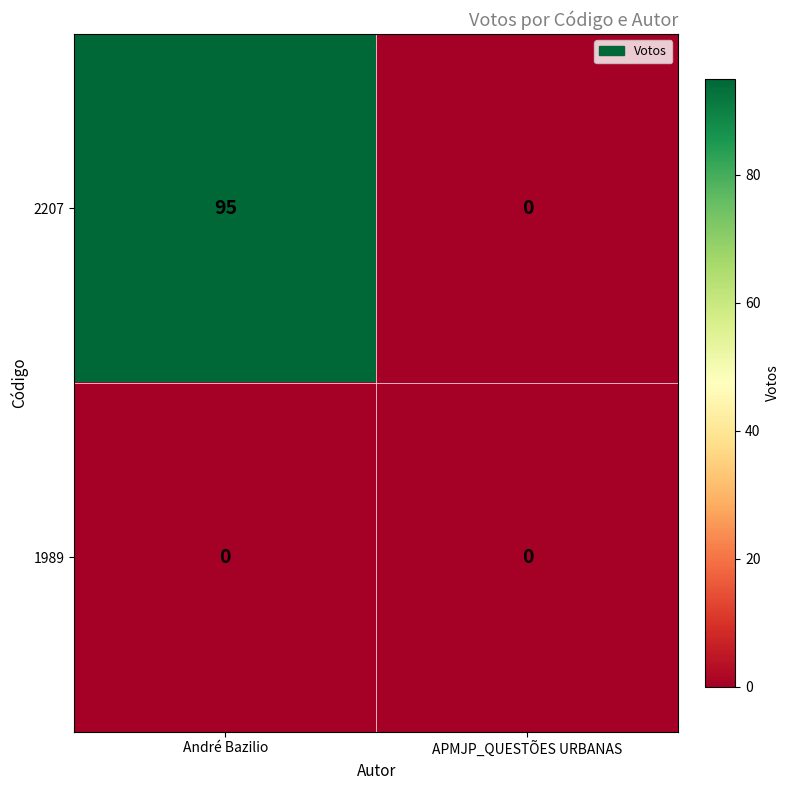

Is it true that 2207 equals 170 at André Bazilio?

False